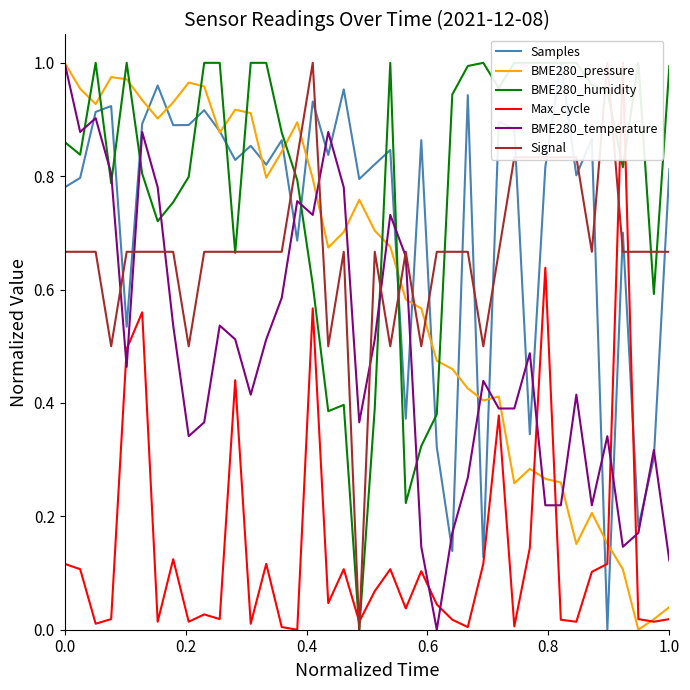

List the series in order of their peak value, highest first.

Samples, BME280_pressure, BME280_humidity, Max_cycle, BME280_temperature, Signal